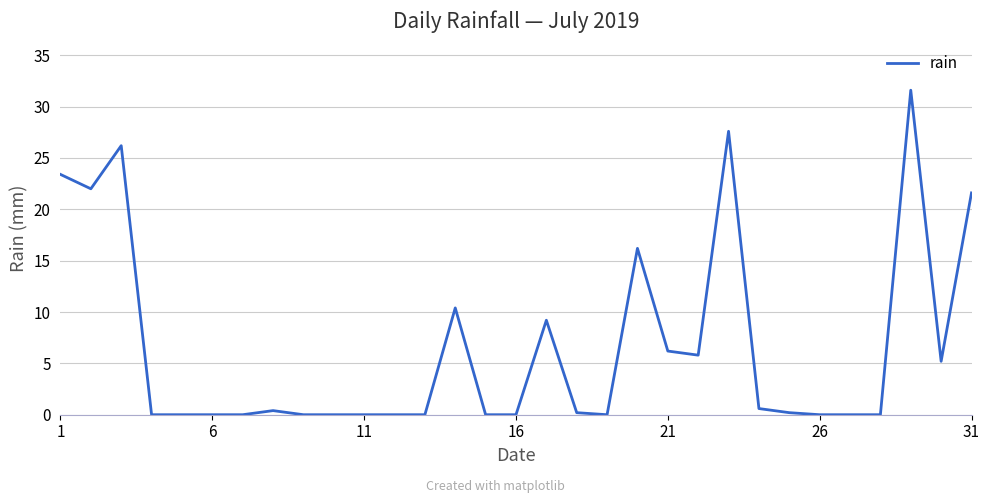

What is the difference between the maximum and minimum values?

31.6